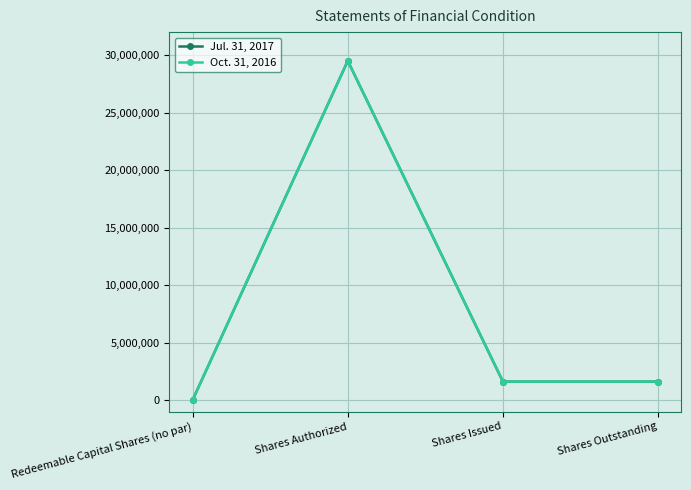

At which label does Oct. 31, 2016 reach its peak?

Shares Authorized